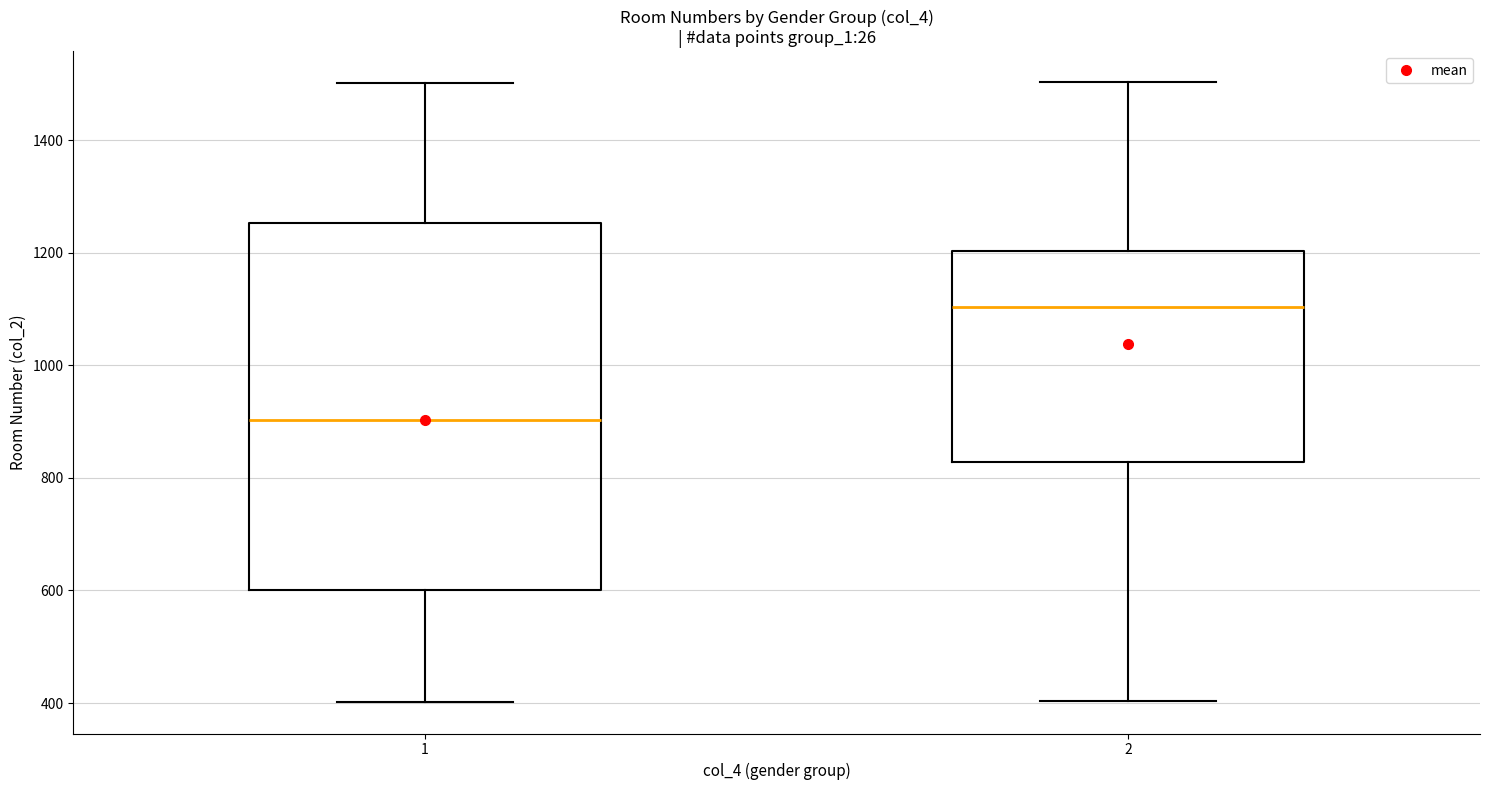

Which box has the lowest median line?

1